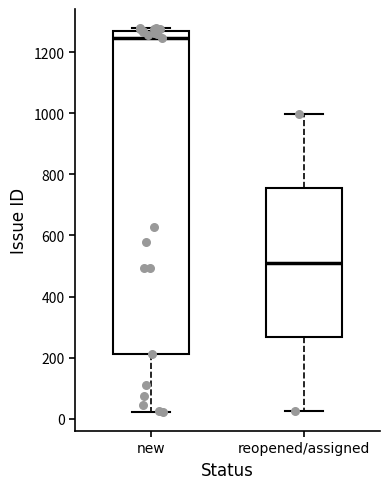

Comparing the boxes themselves (not the whiskers), which one is the tallest?

new